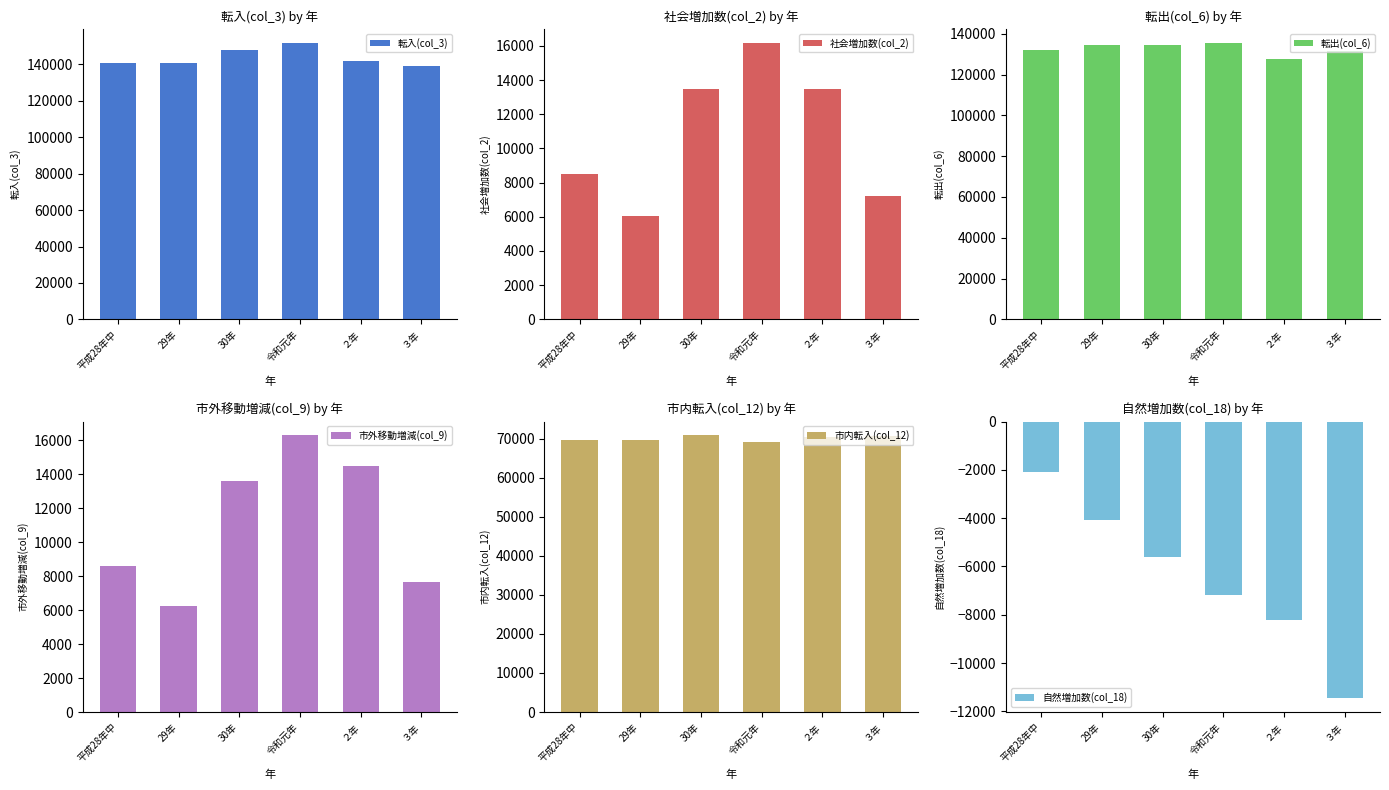

List the labels in order of 転入(col_3) value, largest first.

令和元年, 30年, ２年, 平成28年中, 29年, ３年